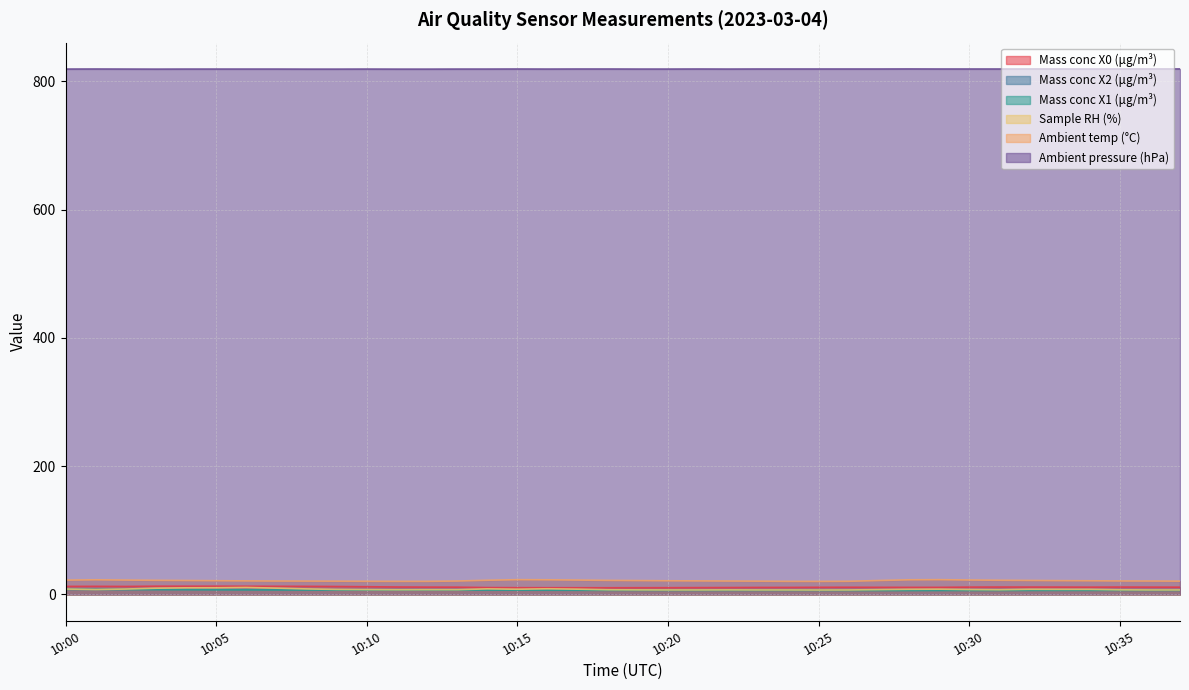

The Mass conc X2 (μg/m³) series shows 6.9 at 10:29. True or false?

True